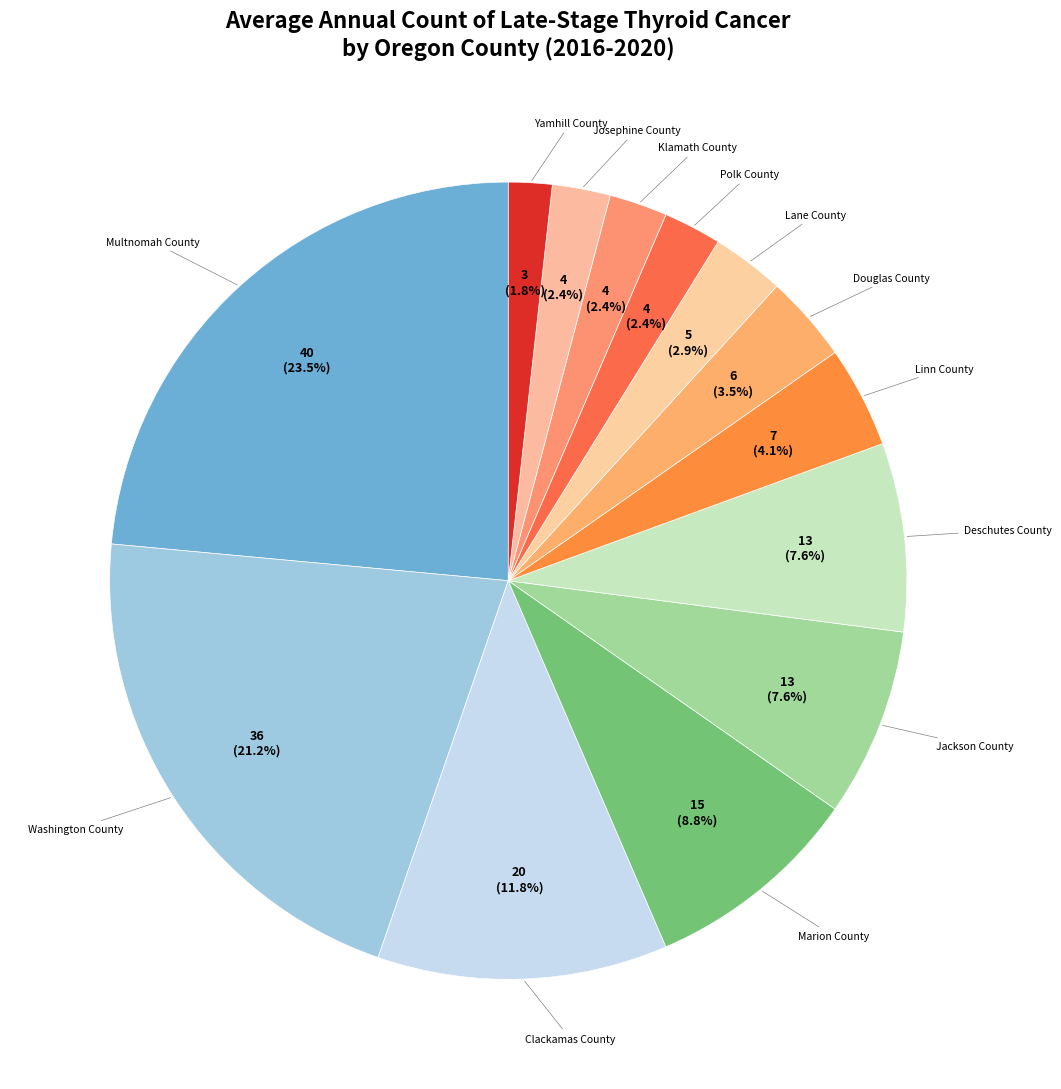

Which slice is the largest?

Multnomah County